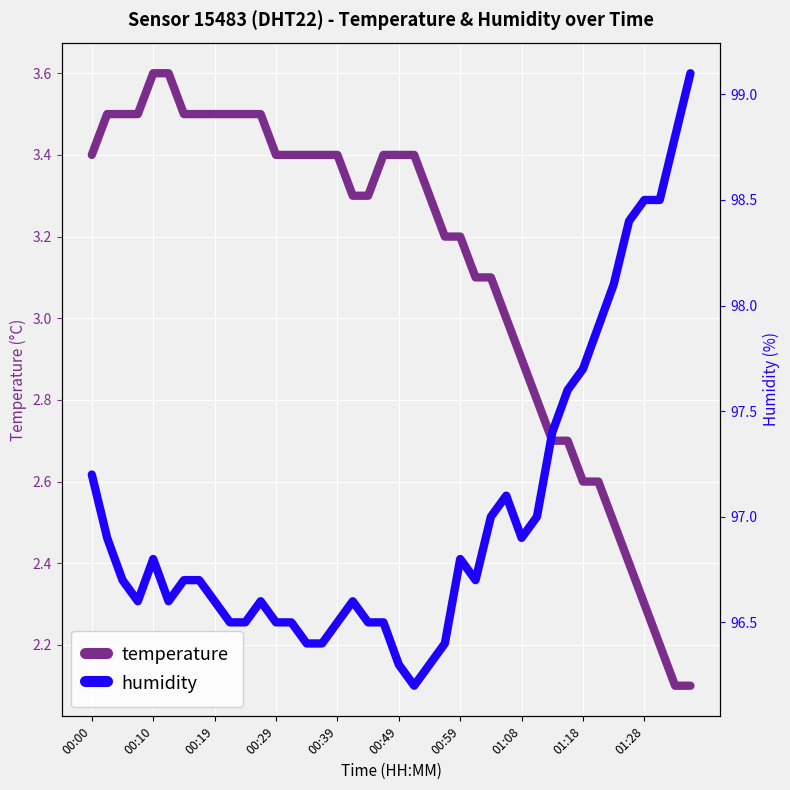

Which category has the lowest value in the humidity series?

21